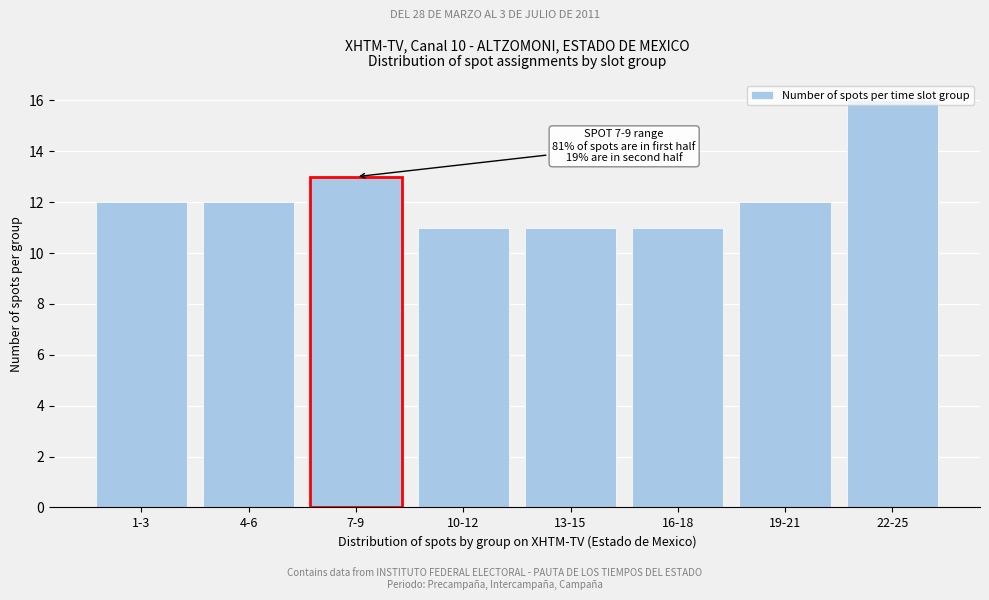

What is the difference between the values at 4-6 and 22-25?

4